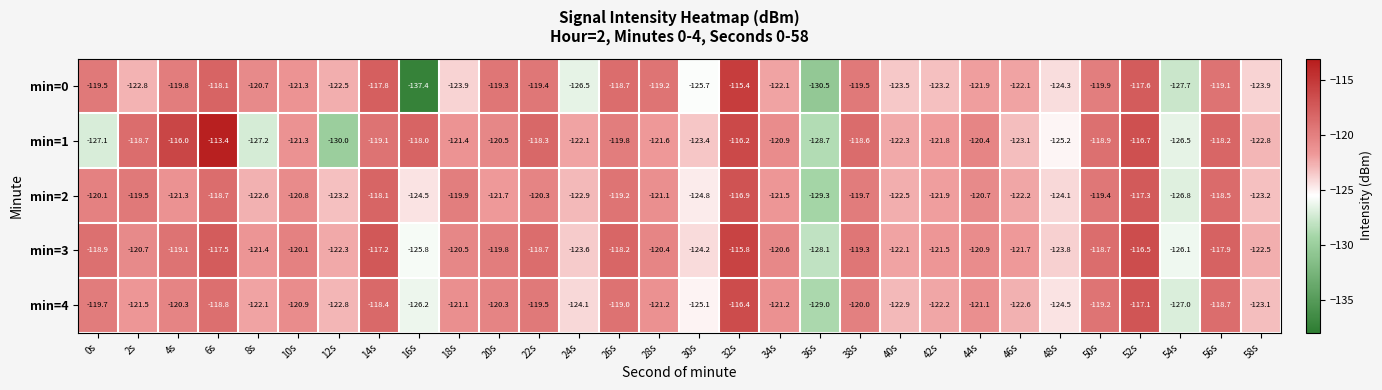

Is it true that min=0 equals -51.1 at 8s?

False